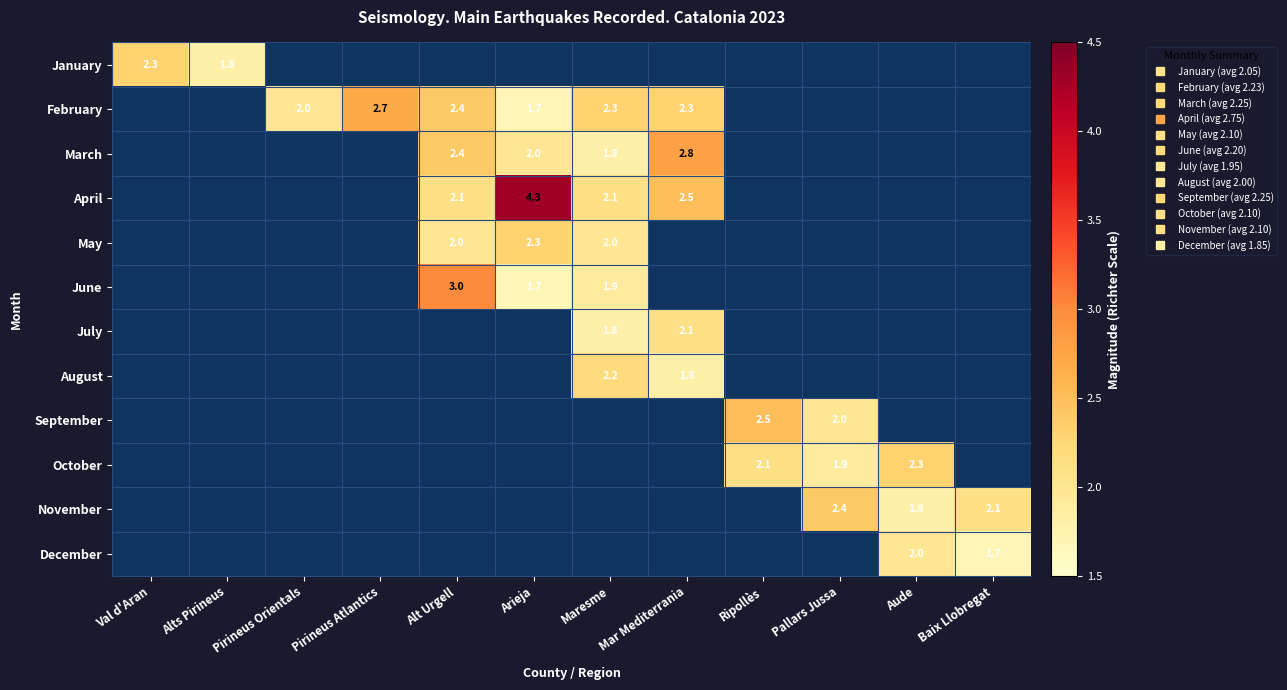

Is the value of January at Alts Pirineus greater than the value of December at Arieja?

No